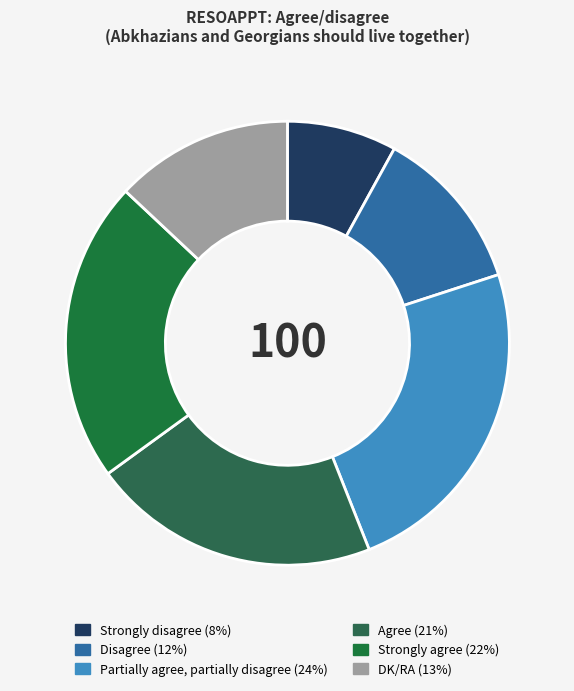

To the nearest percent, what is the combined percentage of Strongly agree and Strongly disagree?

30%